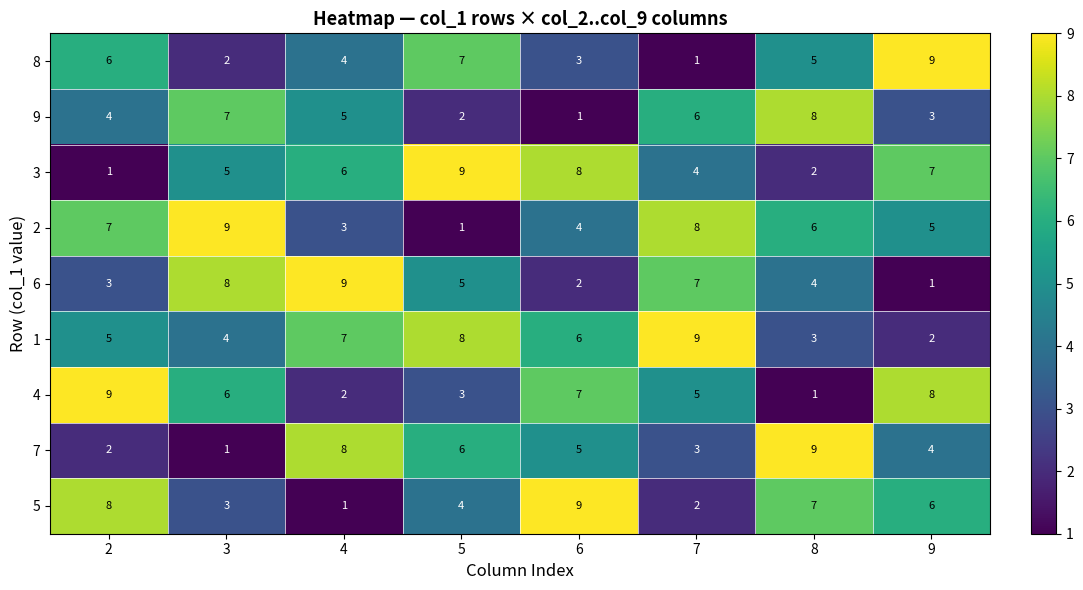

At which label does 6 reach its minimum?

9